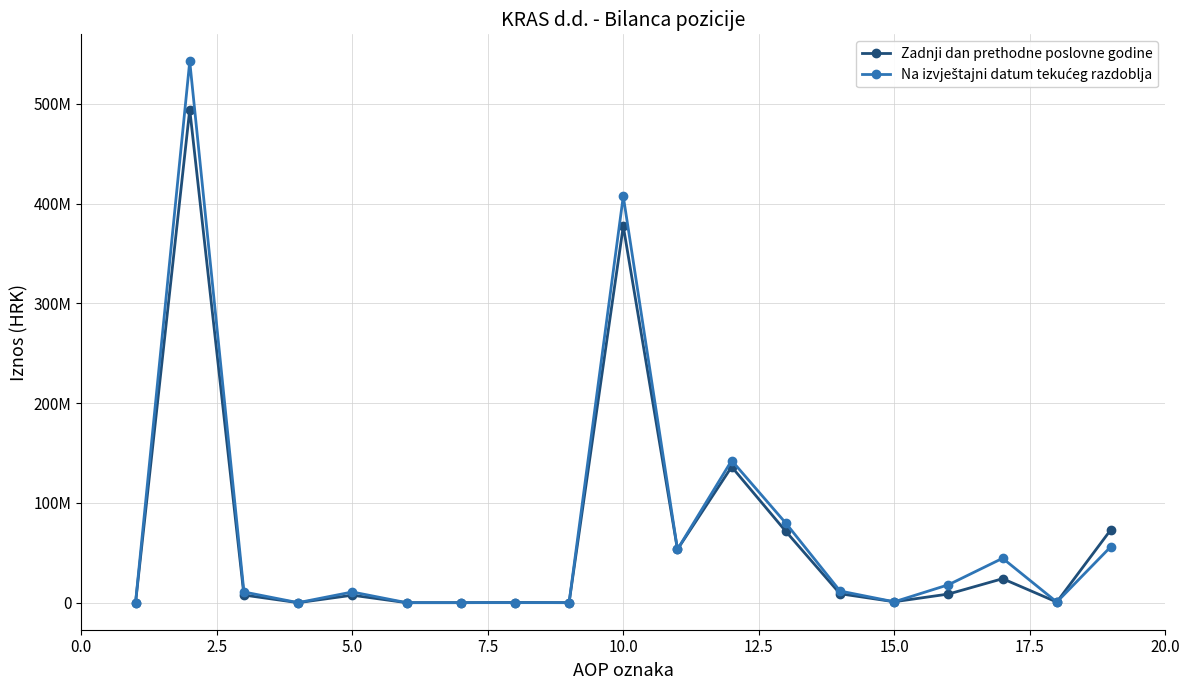

Does the chart have visible grid lines?

Yes